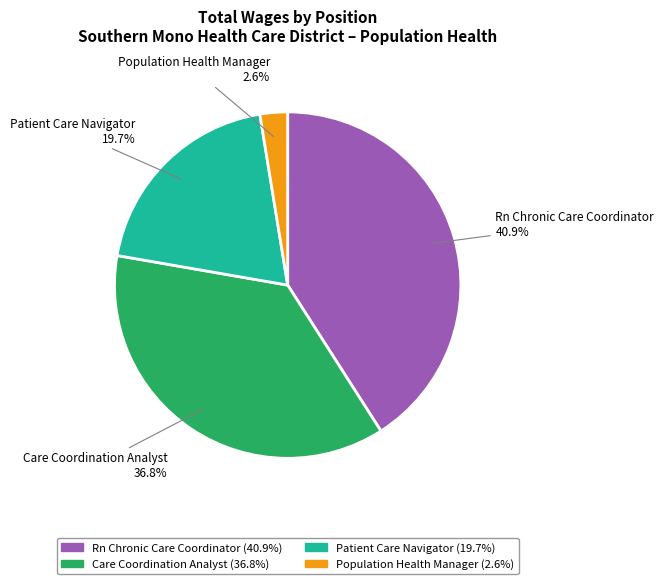

To the nearest percent, what portion does Care Coordination Analyst represent?

37%